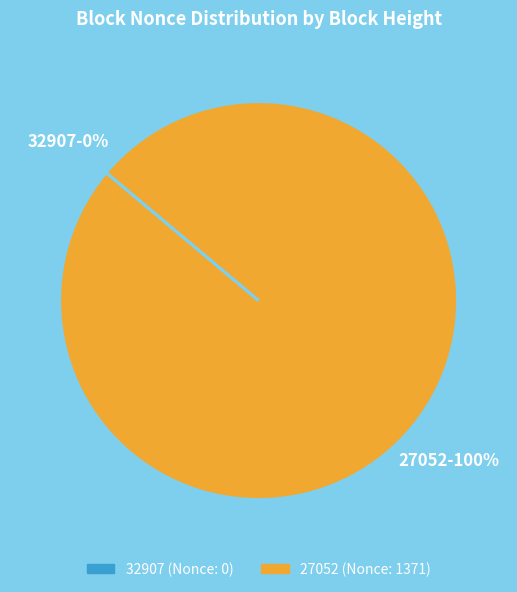

Which category has the biggest portion of the pie?

27052